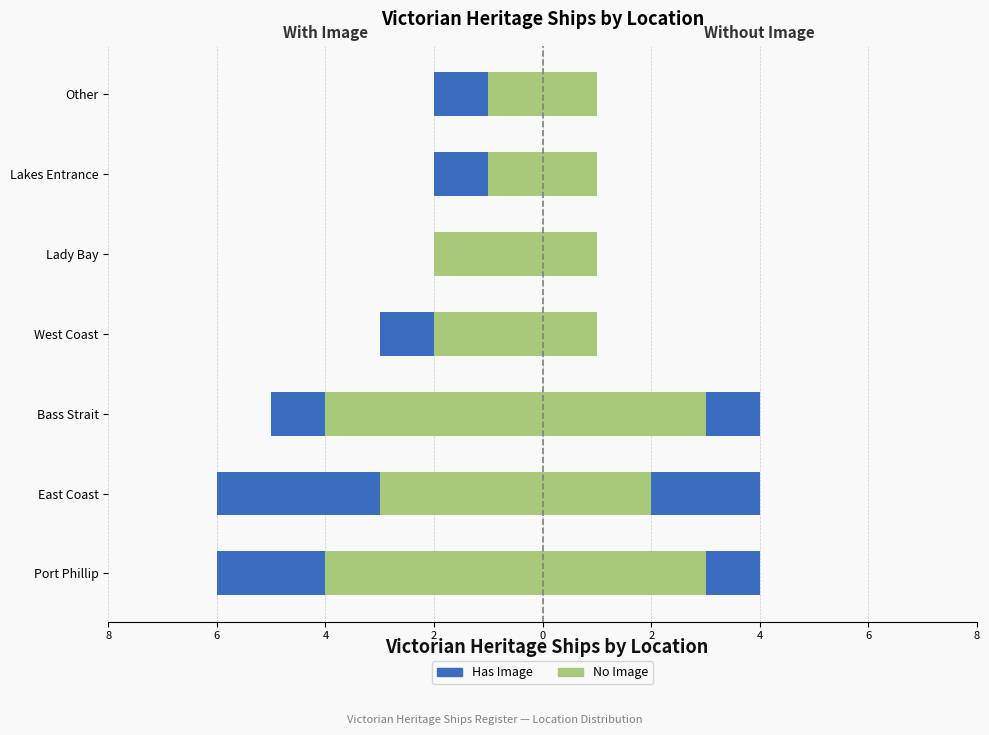

What is the difference between the second highest and minimum values in the Has Image (Left) series?

2